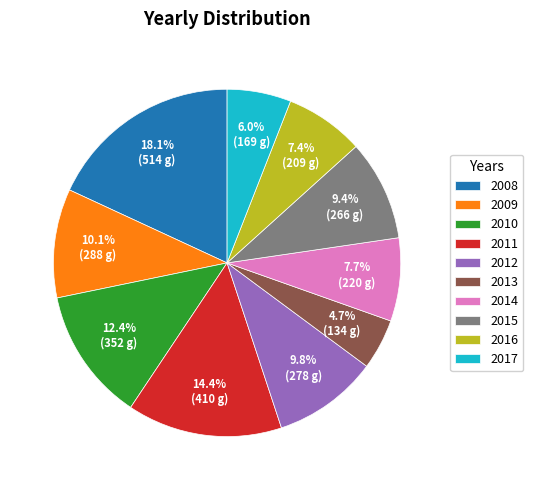

Is there a majority slice in this chart?

No